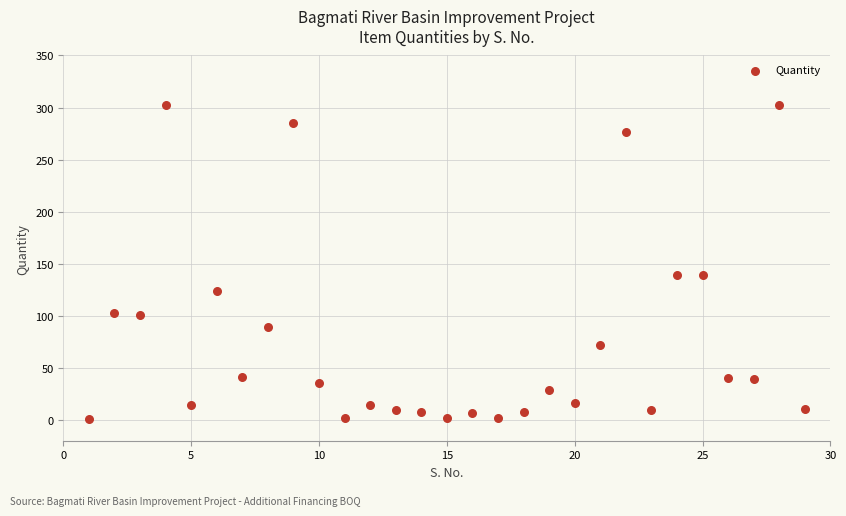

What is the range of Y values (max minus min)?

301.6